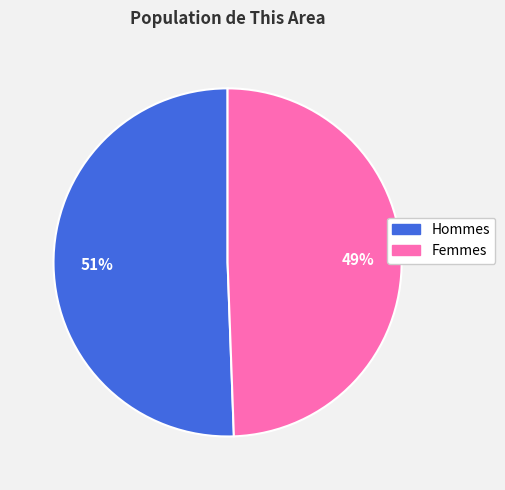

Does any single category account for the majority?

Yes